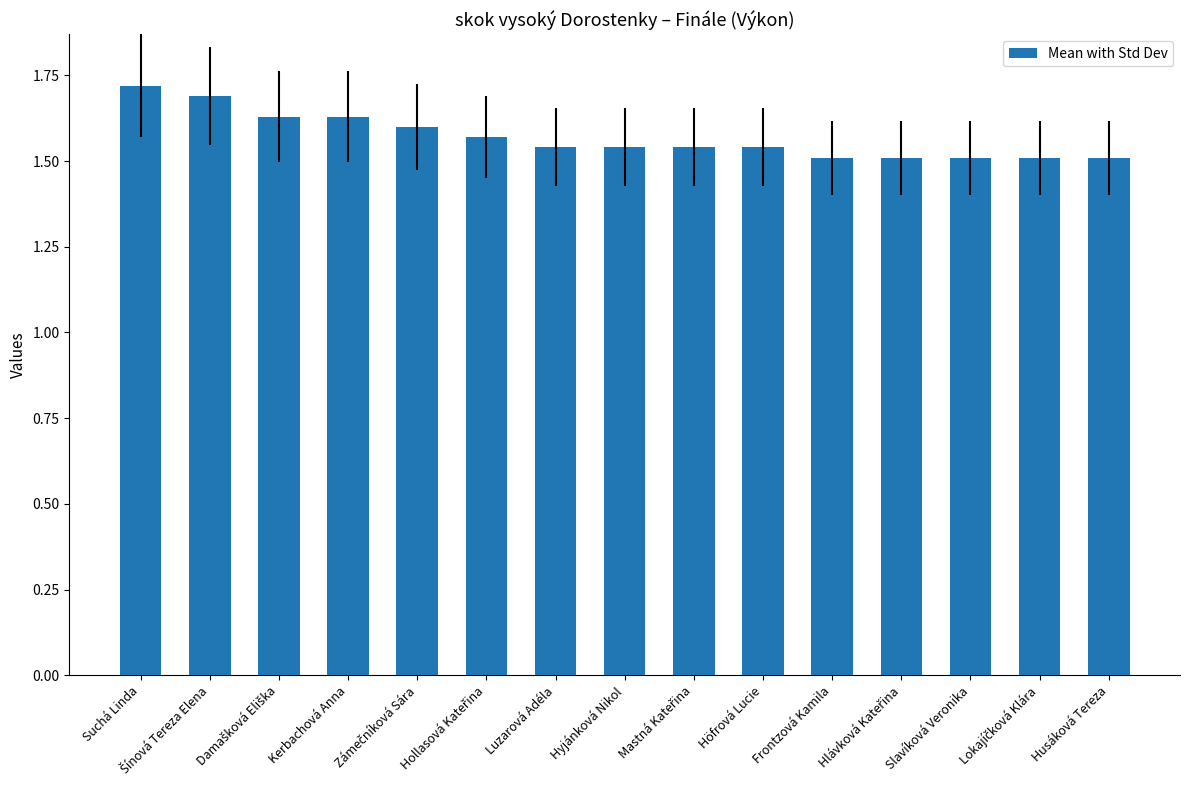

What is the sum of all values?

23.6